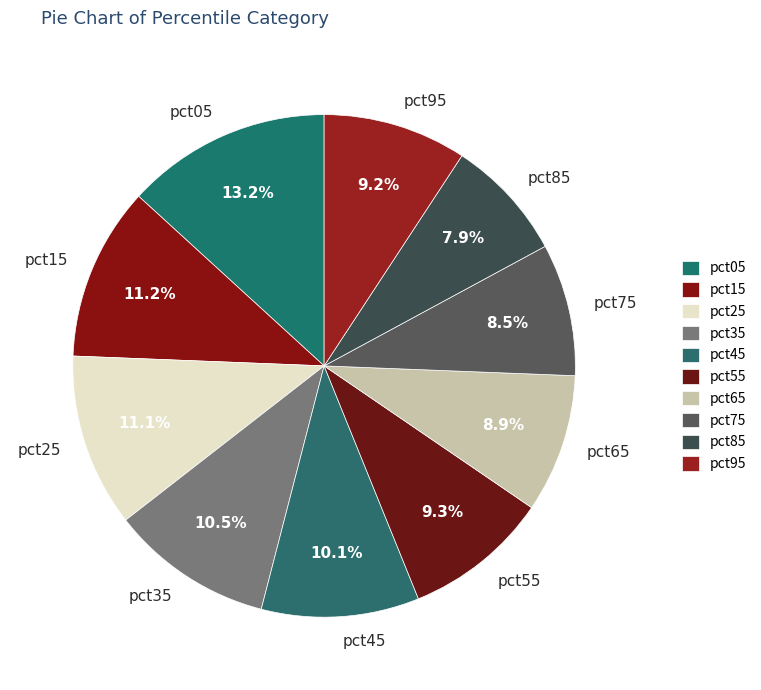

To the nearest percent, what is the combined percentage of pct65 and pct15?

20%